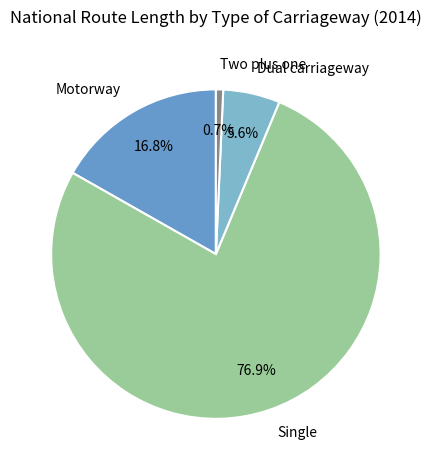

Rank the categories by value from highest to lowest.

Single, Motorway, Dual carriageway, Two plus one